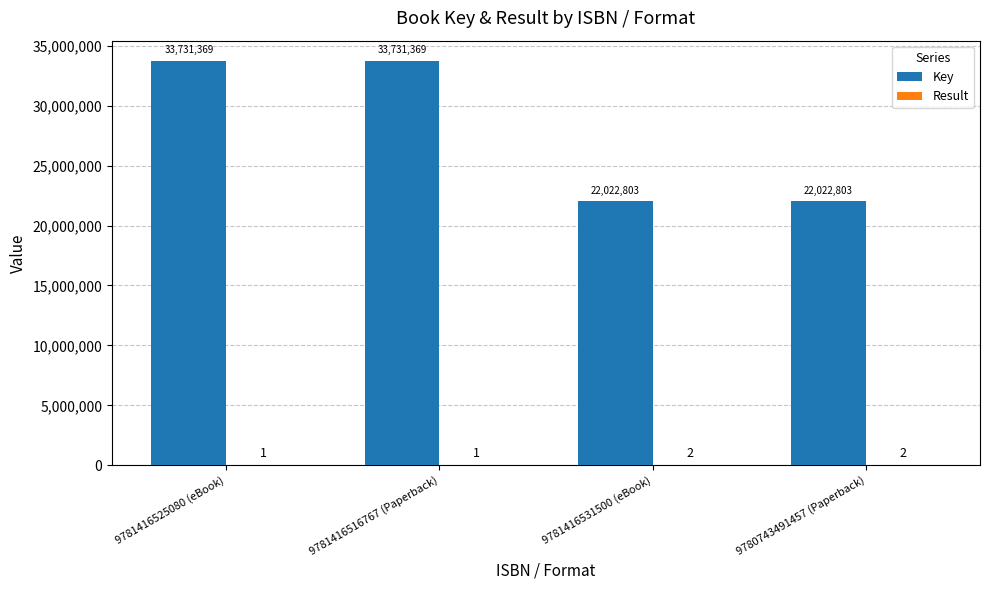

What is the difference between the Key values at 9781416525080 (eBook) and 9781416531500 (eBook)?

11708566